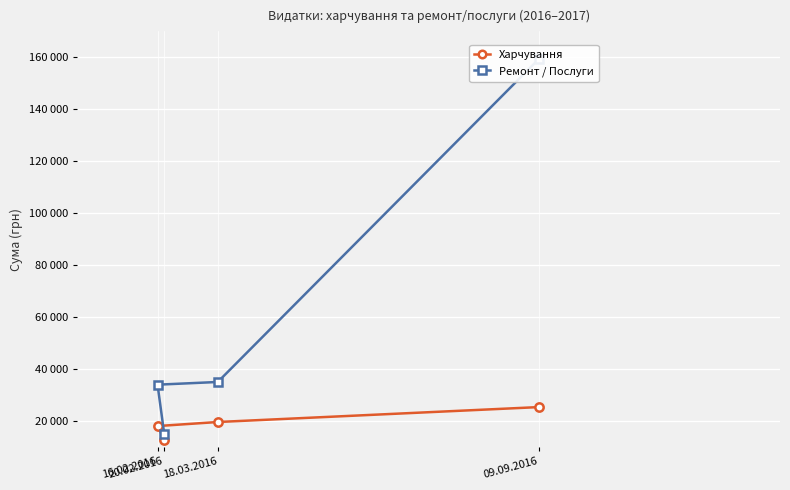

True or false: Харчування and Ремонт / Послуги cross at least once.

False